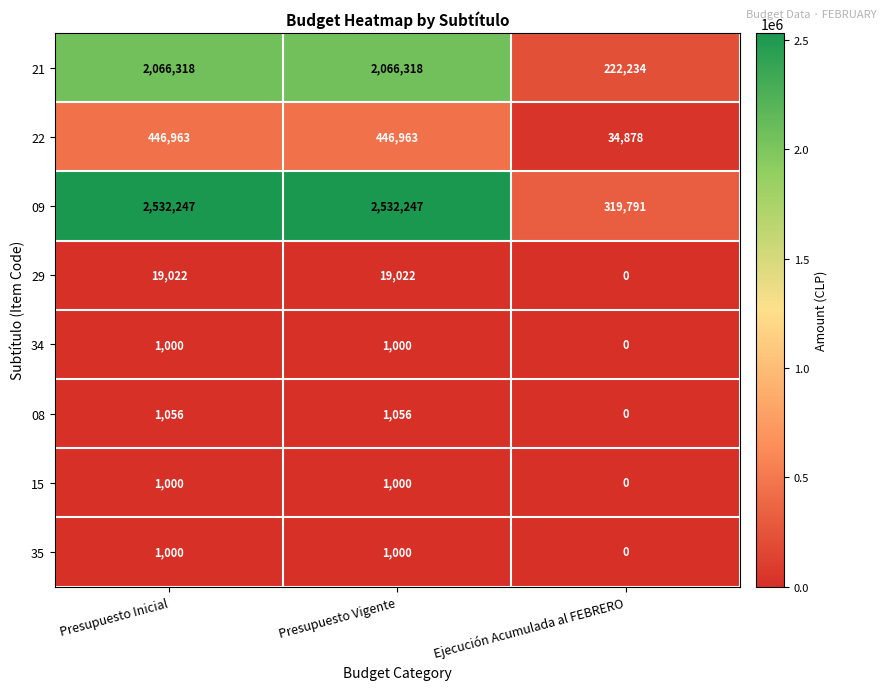

Which series has the largest total across all categories?

09